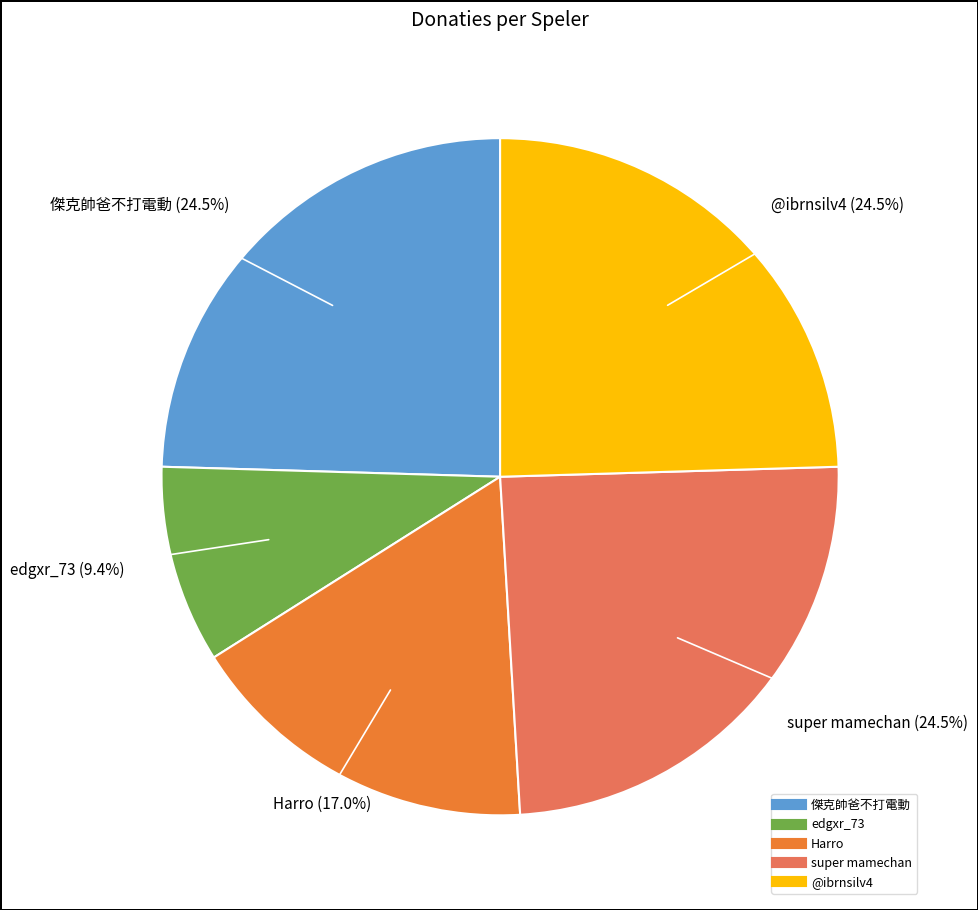

Is there a majority slice in this chart?

No